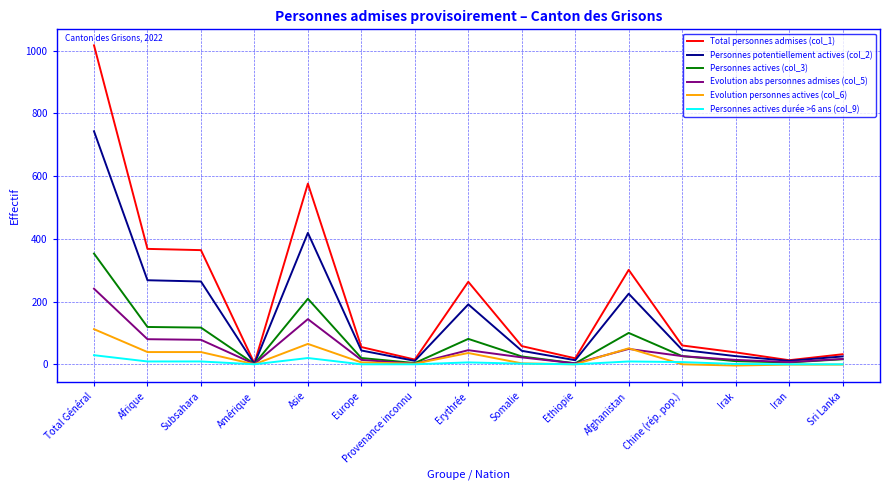

At which category is the sum across all series the highest?

Total Général